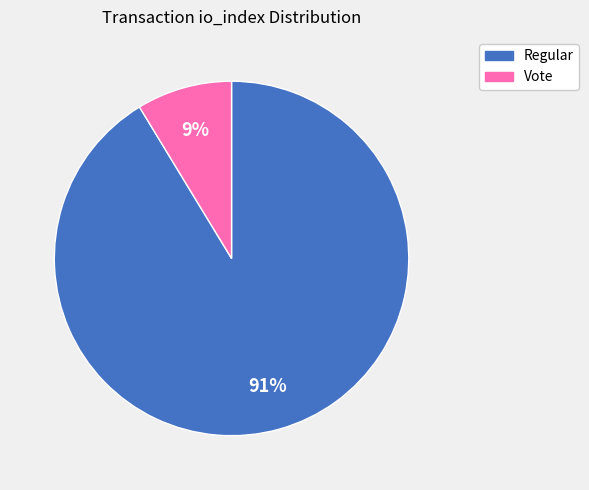

Combined, do Vote and Regular account for over 50%?

Yes